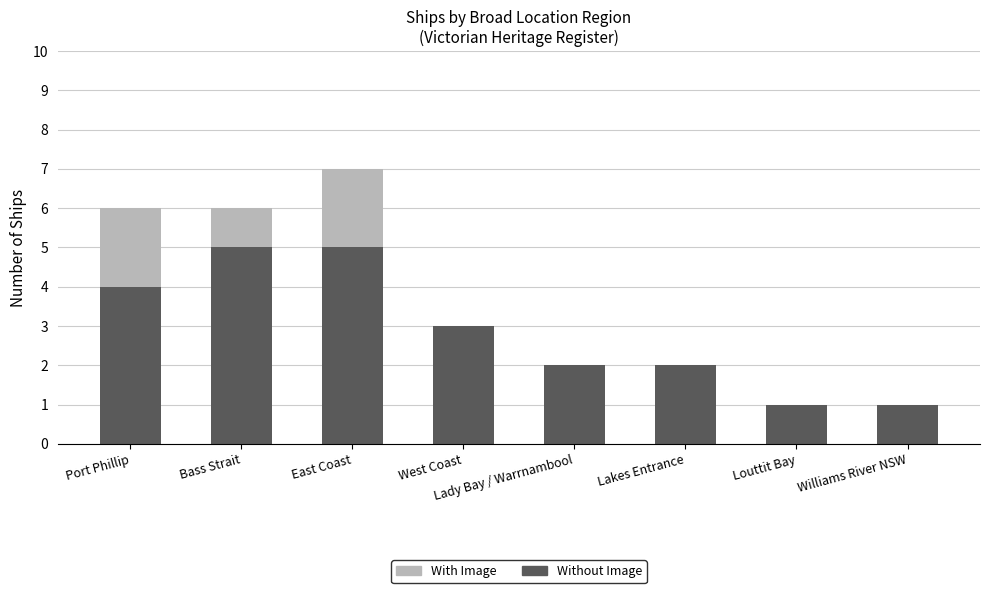

True or false: Without Image has a value of 1 at East Coast.

False